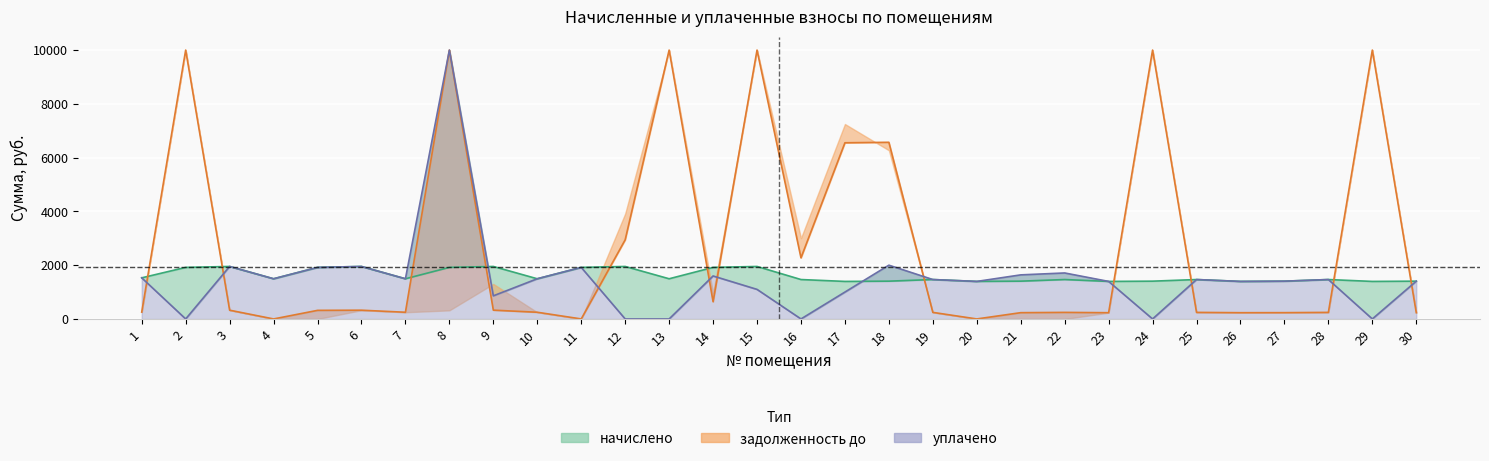

At which label does начислено first exceed 1494?

1